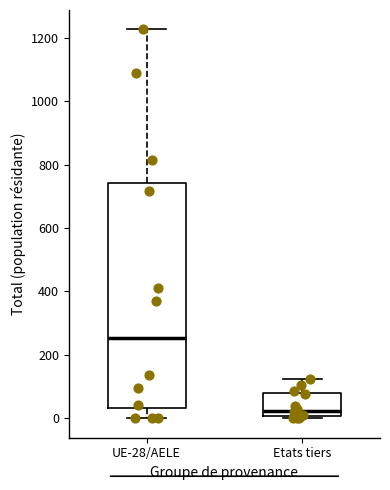

Comparing the boxes themselves (not the whiskers), which one is the tallest?

UE-28/AELE